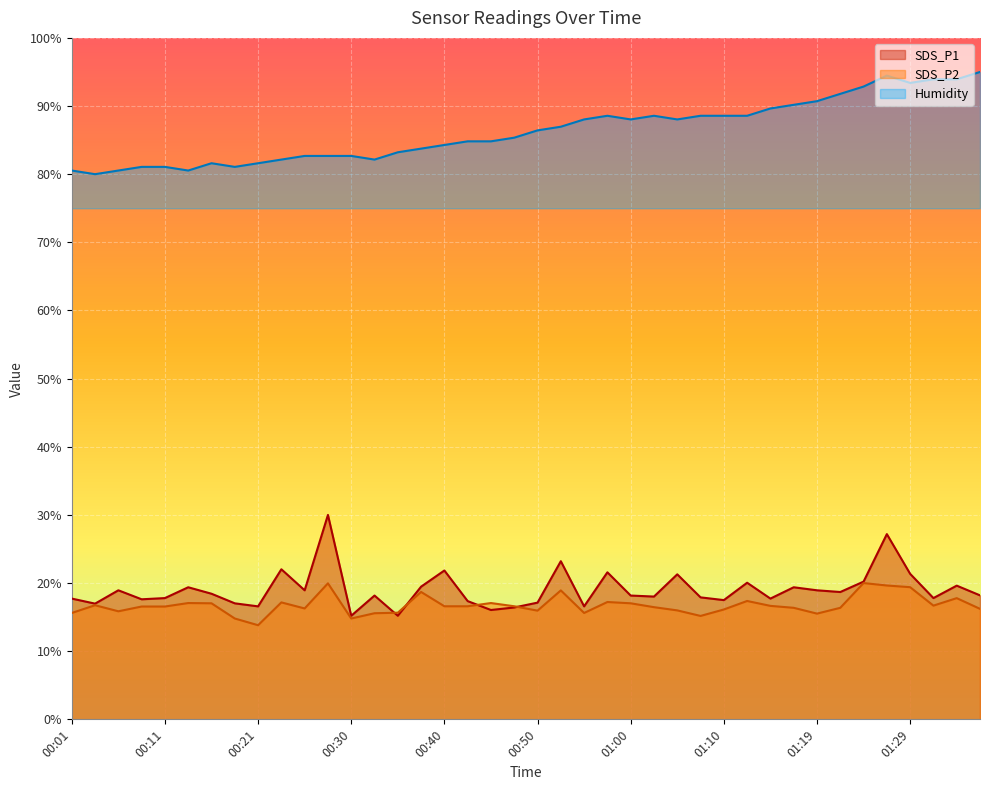

True or false: SDS_P2 and Humidity intersect in this chart.

False